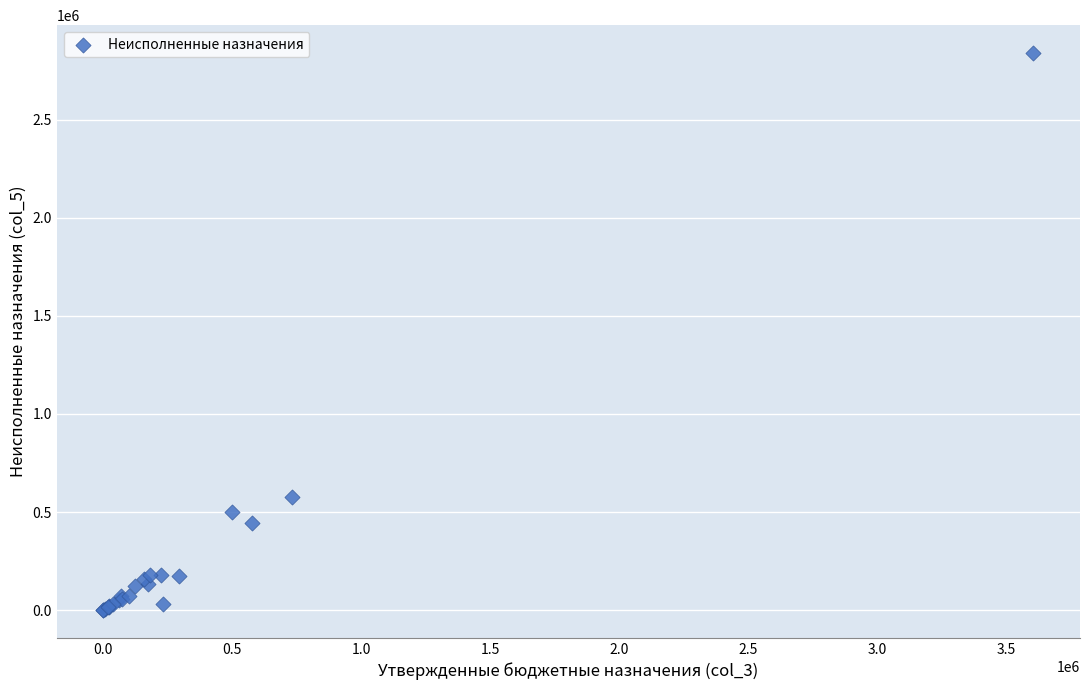

What Y value in the scatter plot is closest to 1420584?

579081.4